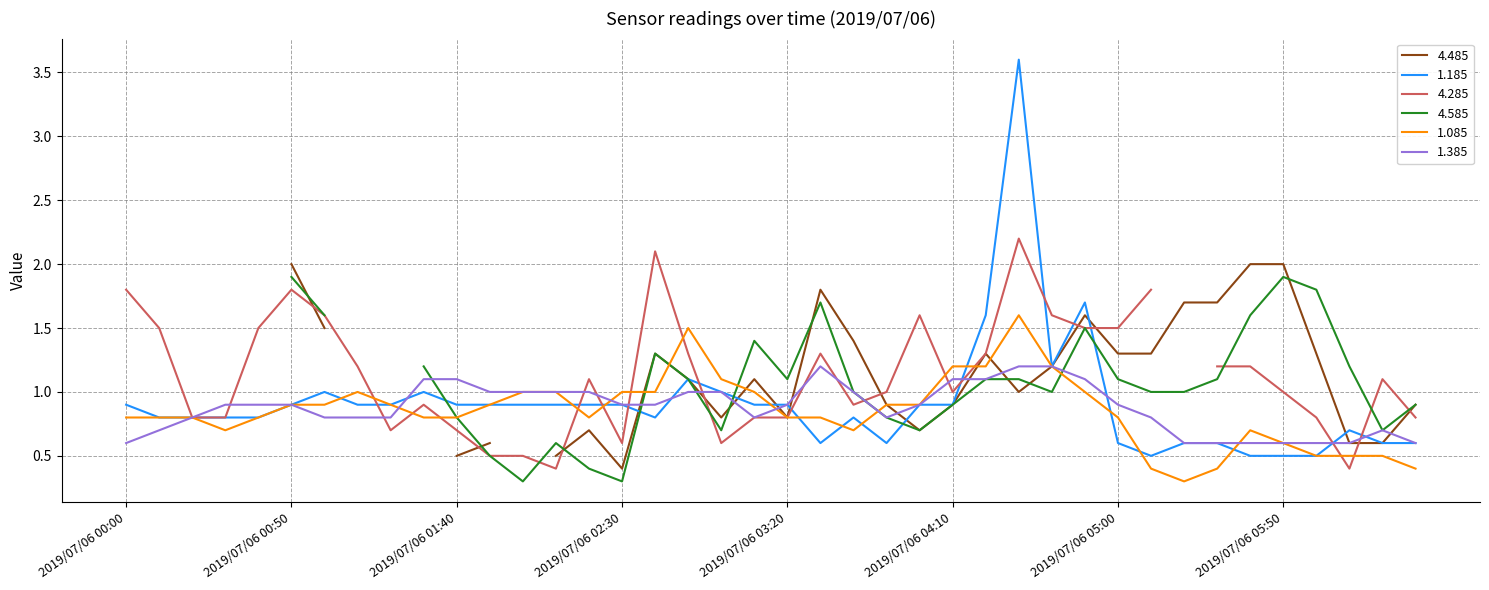

What position from the left is 2019/07/06 05:00?

31